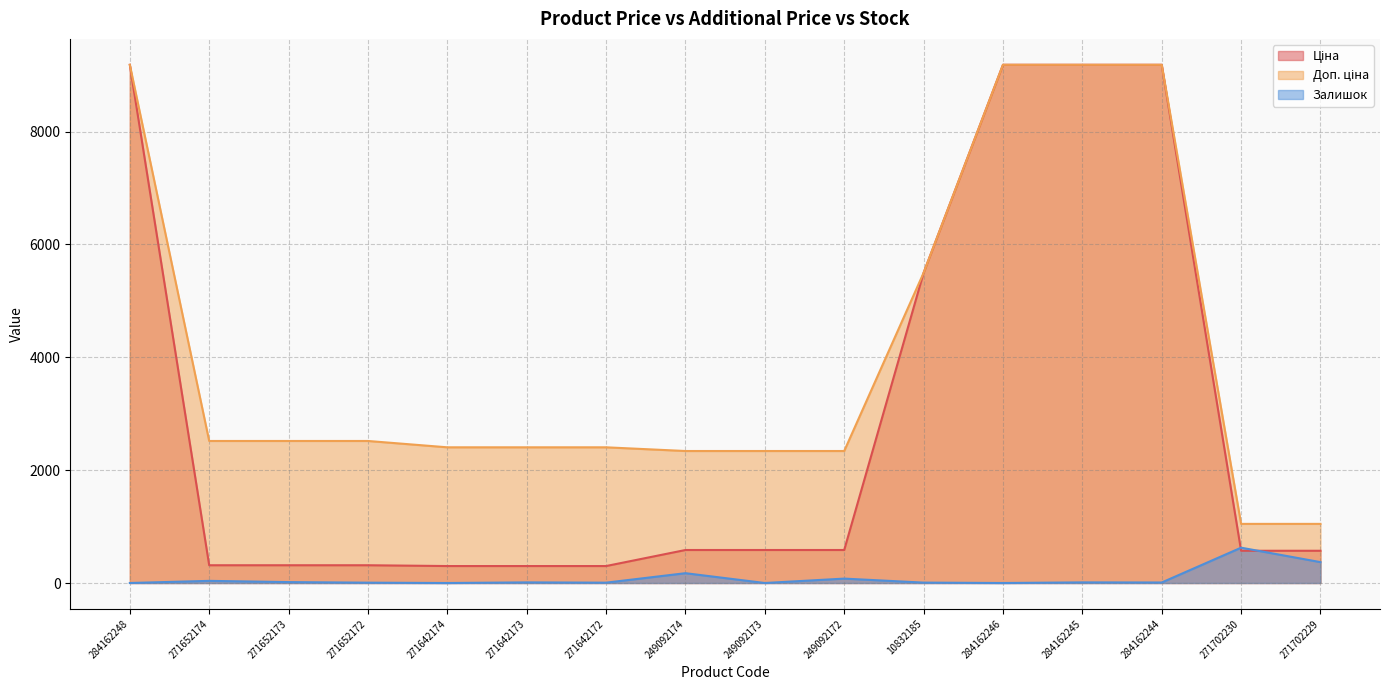

Is the value of Ціна at 271652174 greater than the value of Залишок at 271642172?

Yes